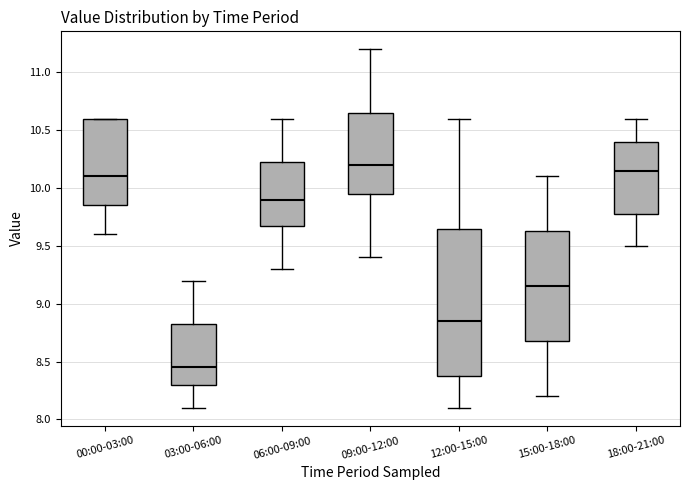

Which box is the tallest, from its lower edge to its upper edge?

12:00-15:00